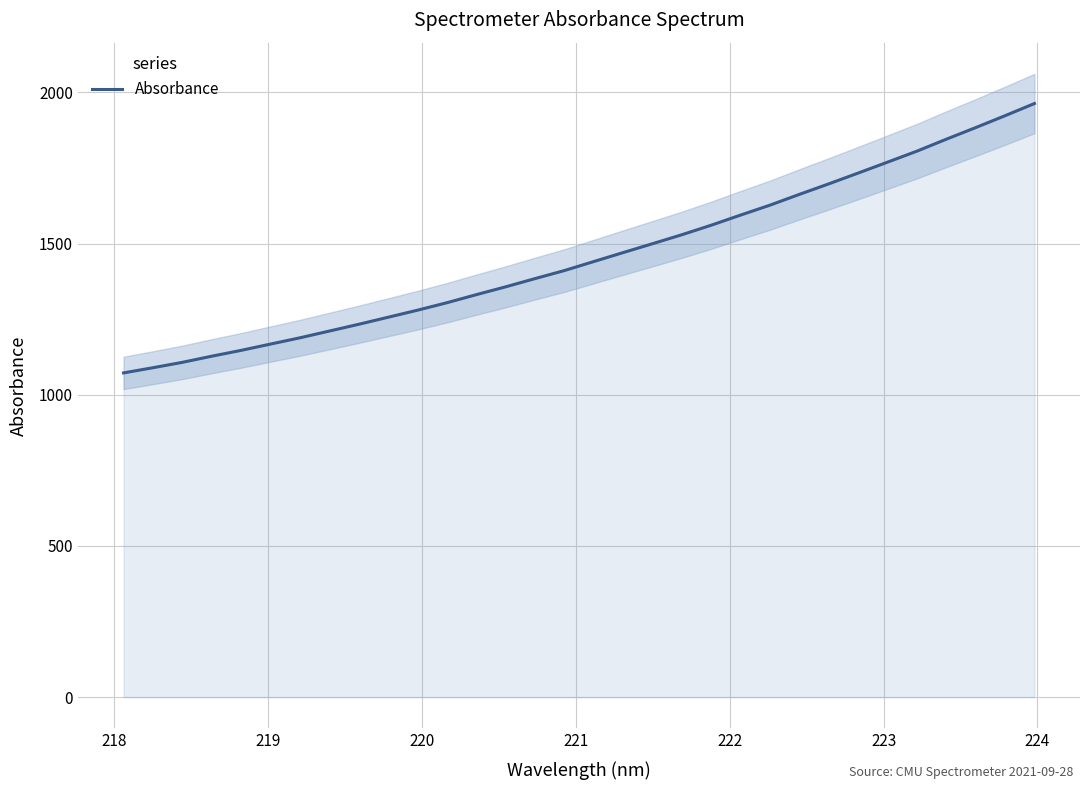

What is the highest value of the Absorbance series?

1963.2